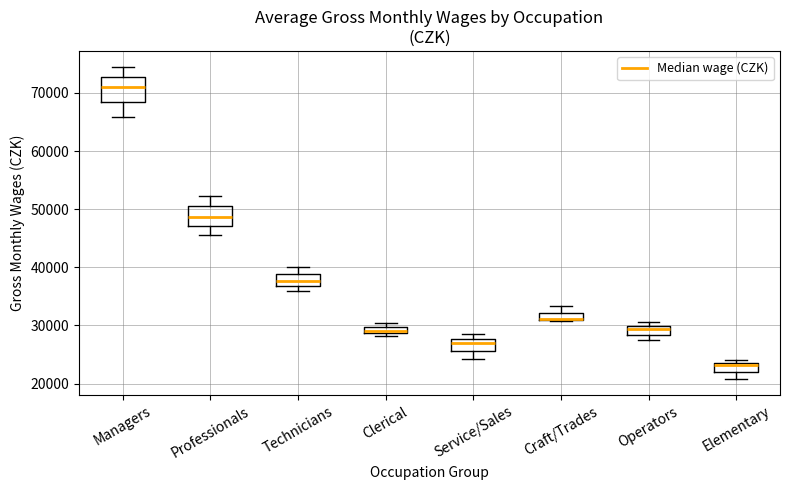

Where is the lower edge of the box for Managers on the y-axis? The values are not printed on the chart, so give them approximately, as read against the axis.

69000